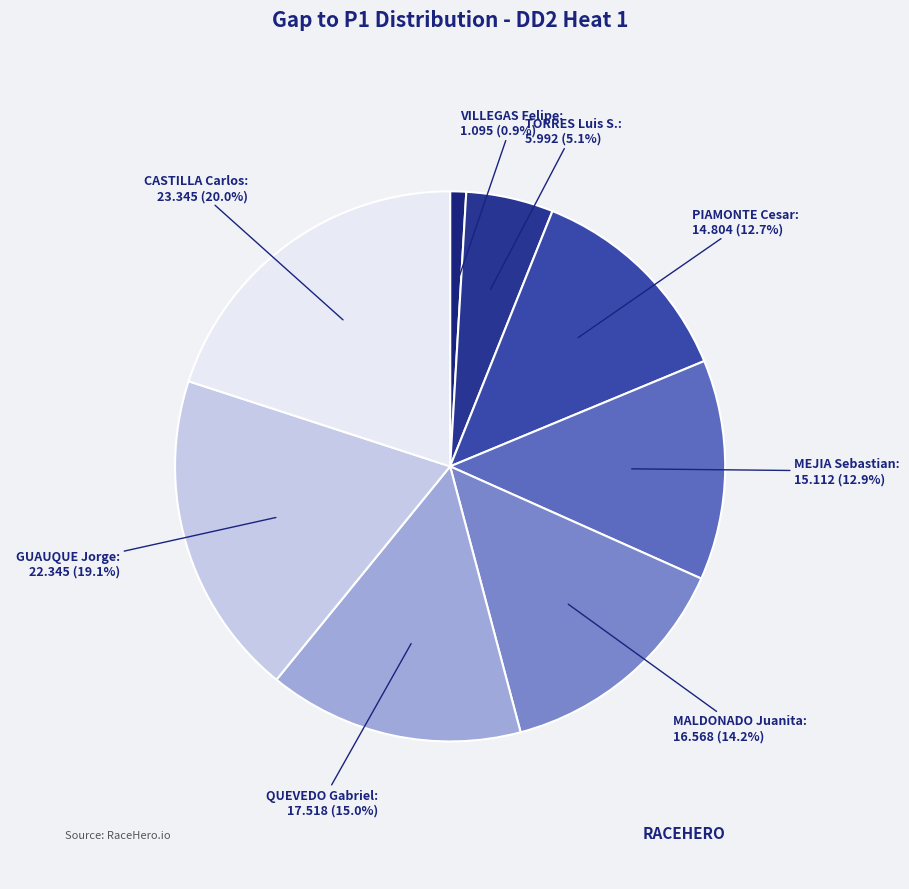

Is it true that MALDONADO Juanita is 14% of the pie?

True